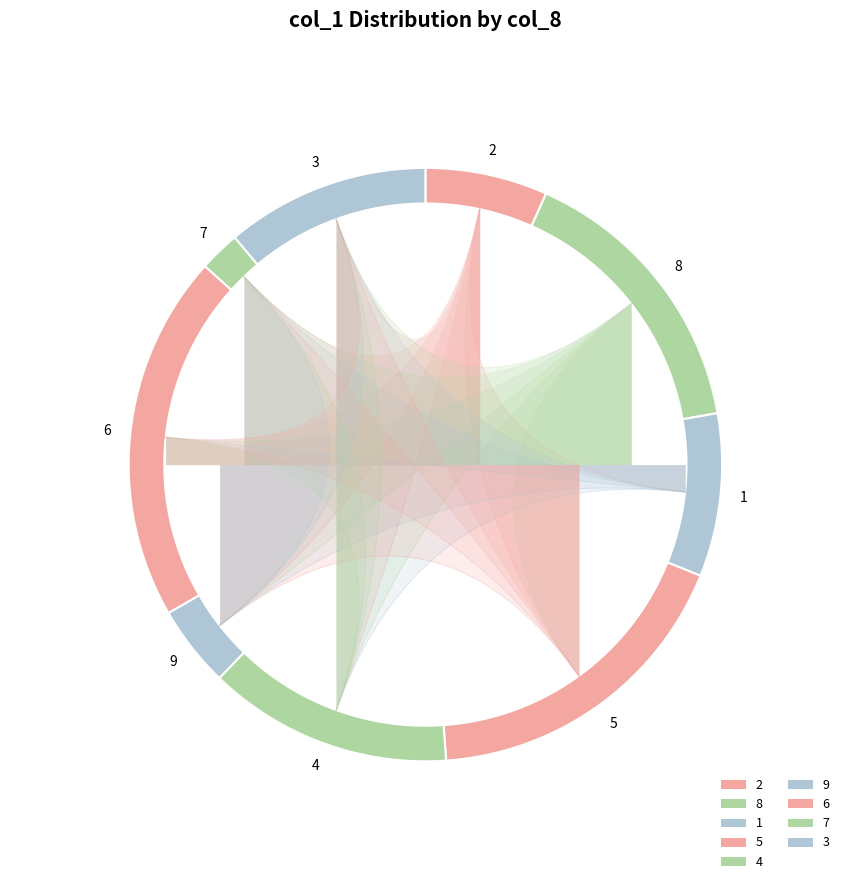

To the nearest percent, what is the average slice percentage?

11%